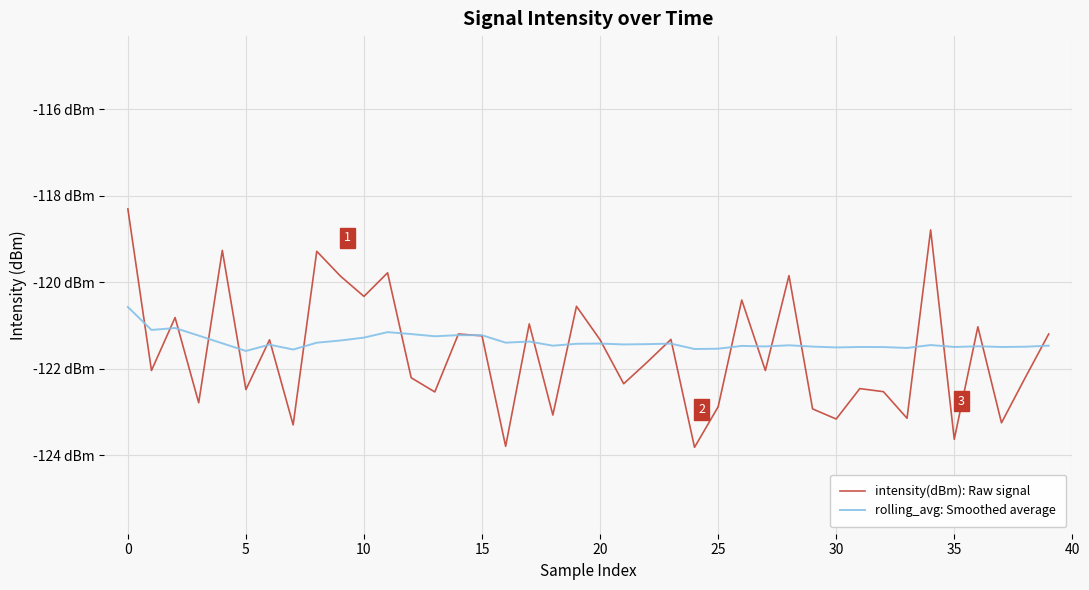

Does the chart have visible grid lines?

Yes